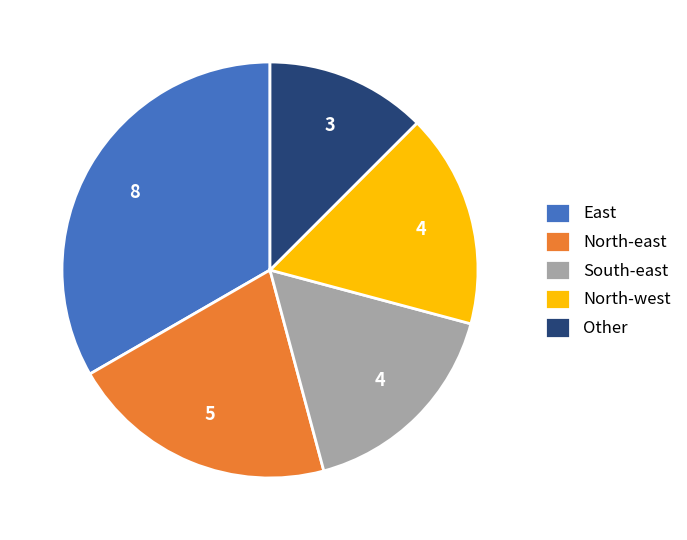

Which slice is the smallest?

Other